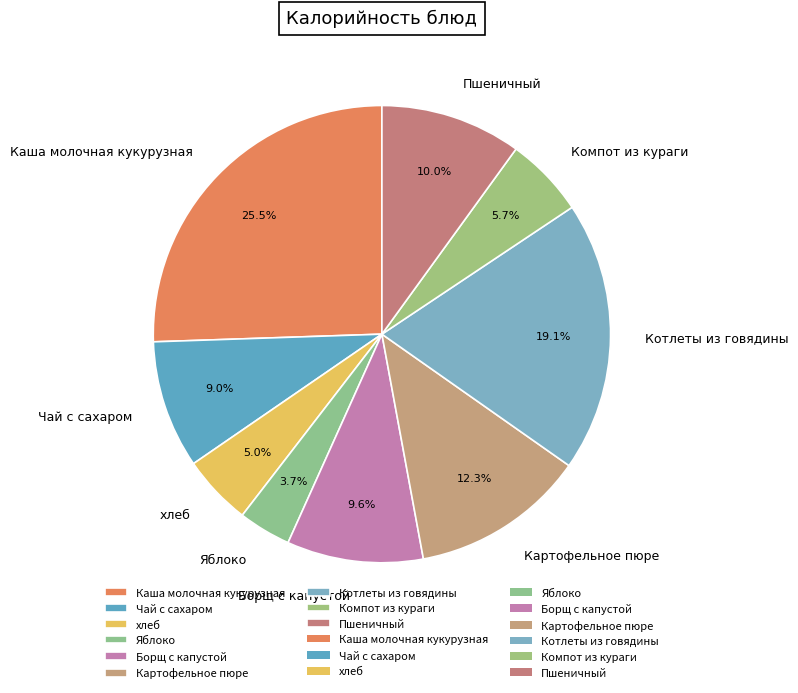

What percentage is the хлеб slice, to the nearest percent?

5%